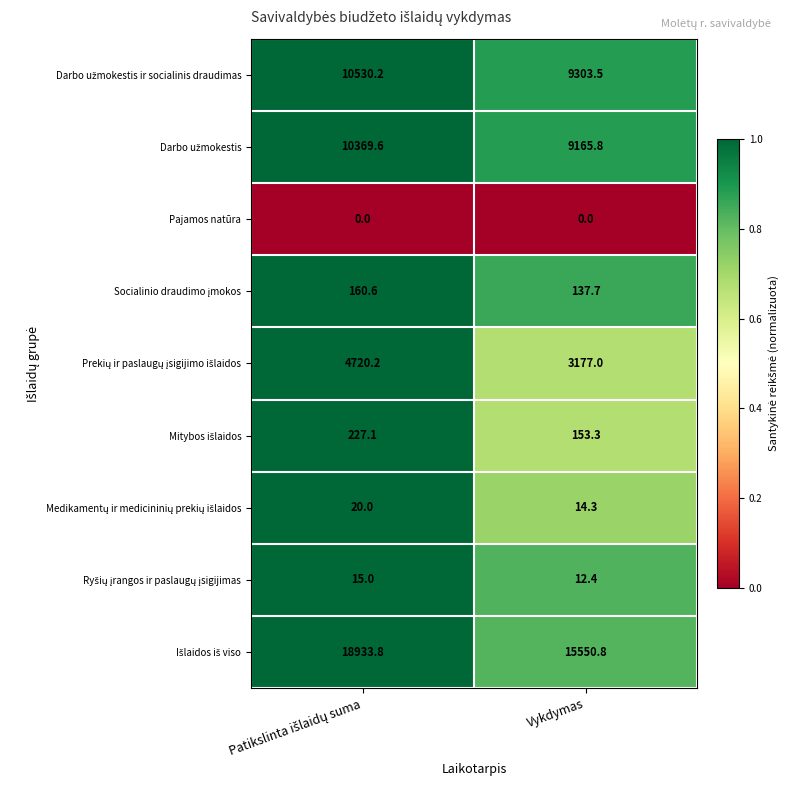

How many distinct data groups are displayed?

9